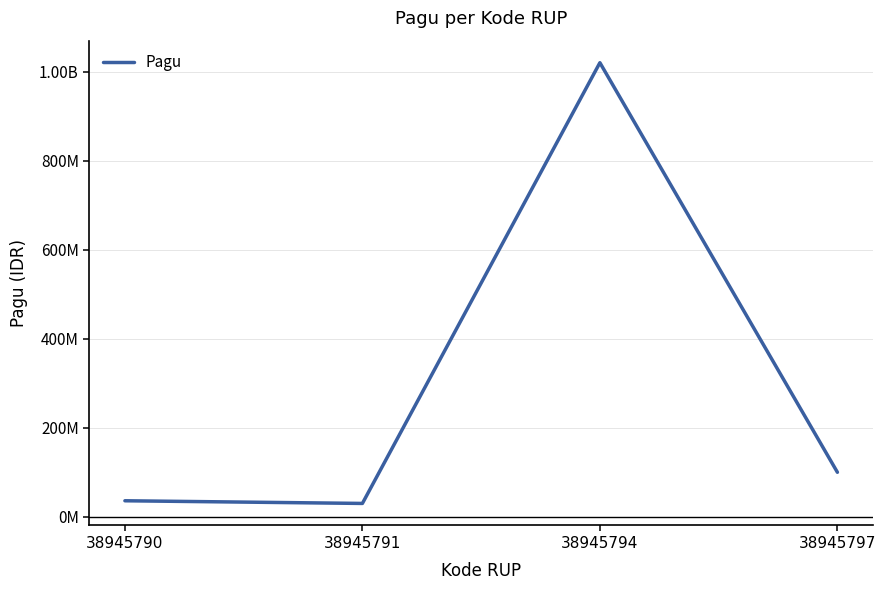

Does the chart display data point markers on the line(s)?

No